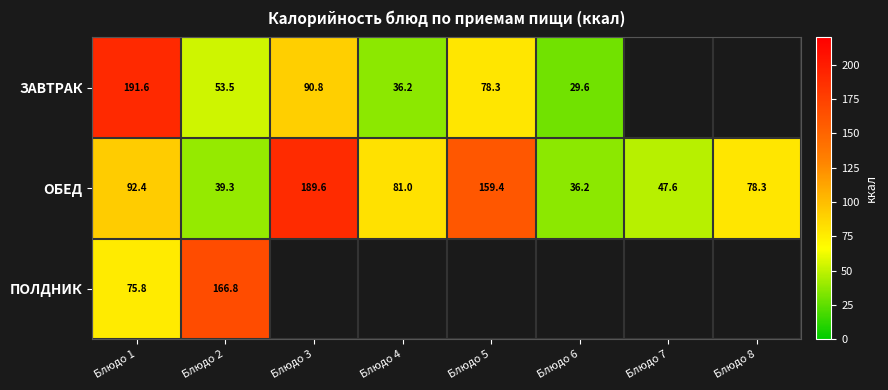

What is the average value of the ОБЕД series?

90.5